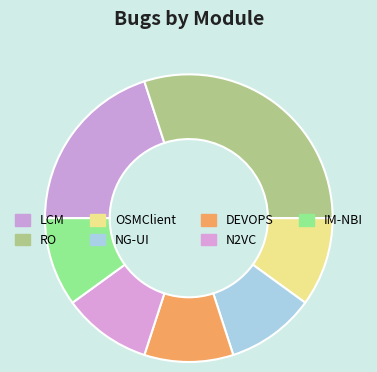

How many segments does this pie chart have?

7